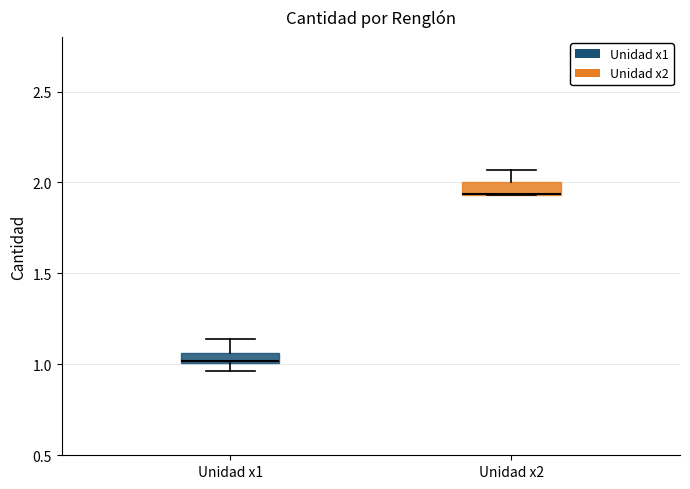

Where is the upper edge of the box for Unidad x2 on the y-axis? The values are not printed on the chart, so give them approximately, as read against the axis.

2.00